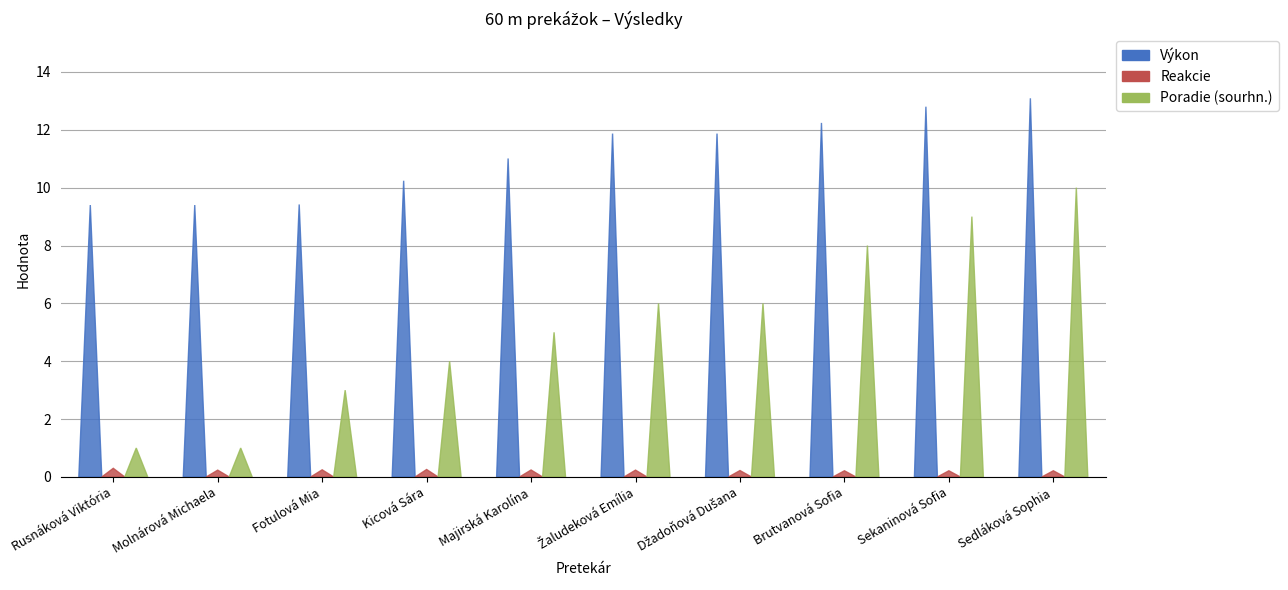

Which label corresponds to the largest value in the chart?

Sedláková Sophia